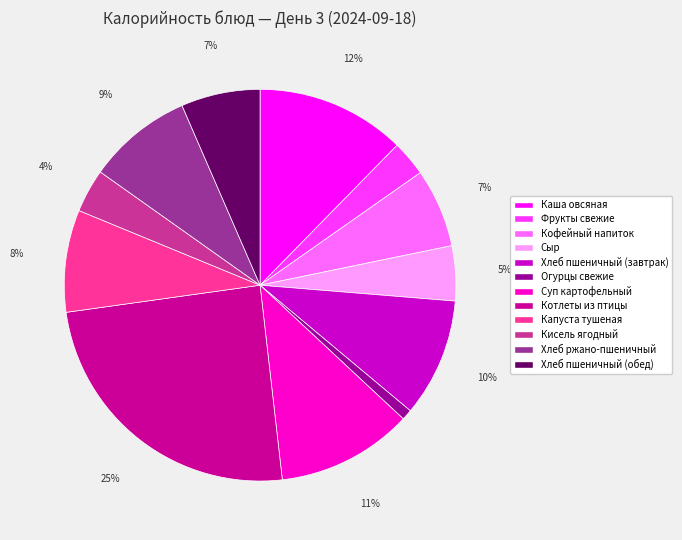

To the nearest percent, what is the difference between the Хлеб пшеничный (завтрак) and Сыр slice percentages?

5%